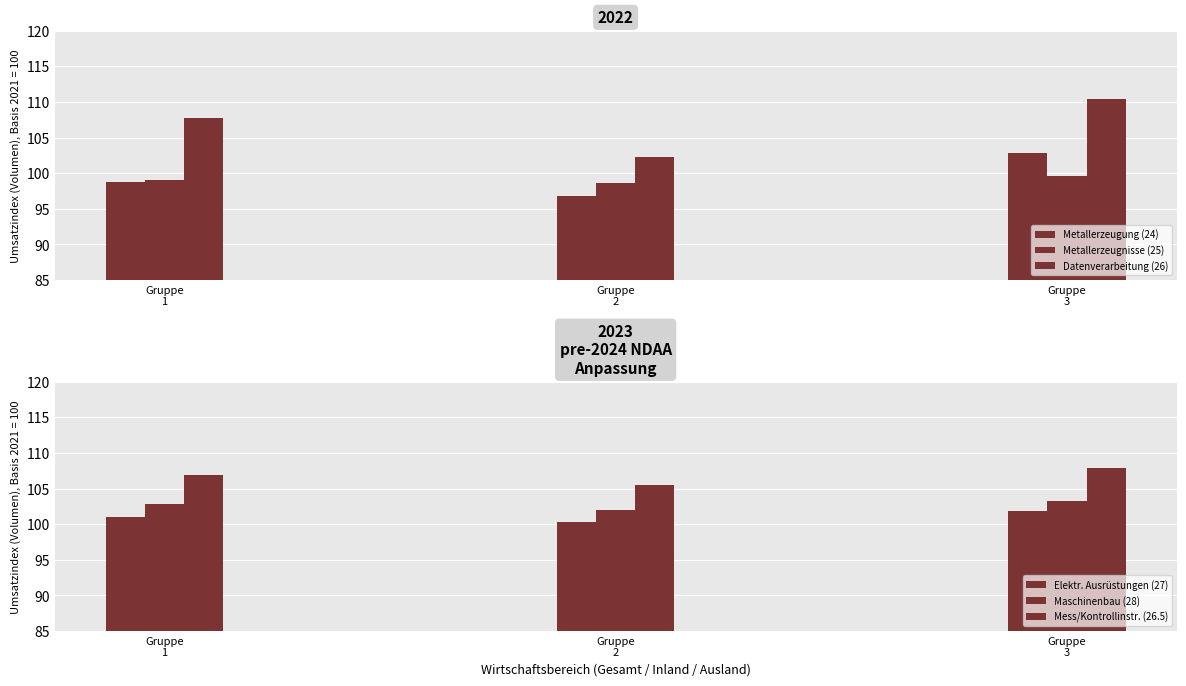

Reading right to left, list all the values displayed in this chart.

Metallerzeugung (24): 102.8	96.8	98.7
Metallerzeugnisse (25): 99.6	98.6	99.0
Datenverarbeitung (26): 110.4	102.2	107.7
Elektr. Ausrüstungen (27): 101.8	100.2	101.1
Maschinenbau (28): 103.2	102.0	102.8
Mess/Kontrollinstr. (26.5): 107.9	105.5	106.9